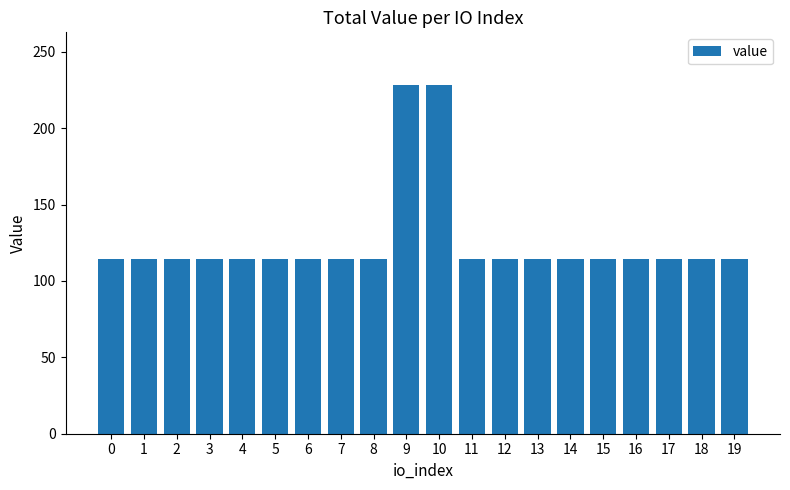

What is the minimum value shown in the chart?

114.2